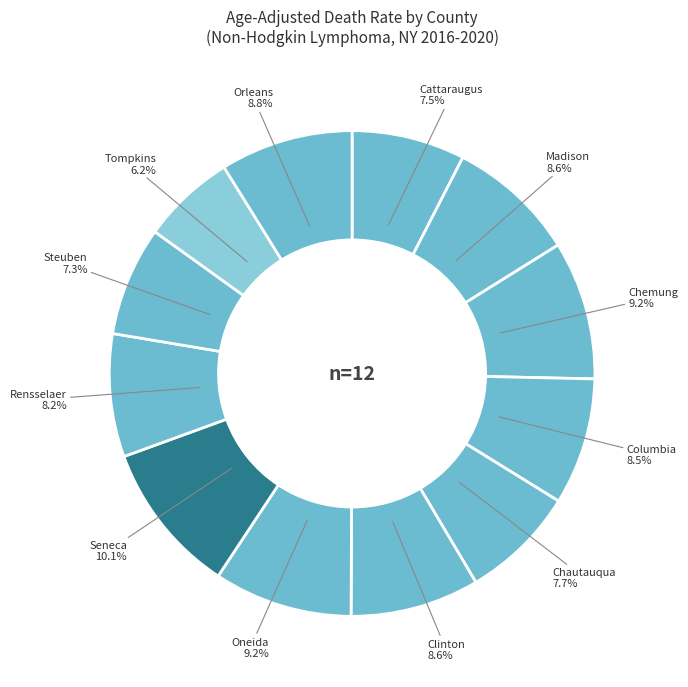

How many slices are in this pie chart?

12